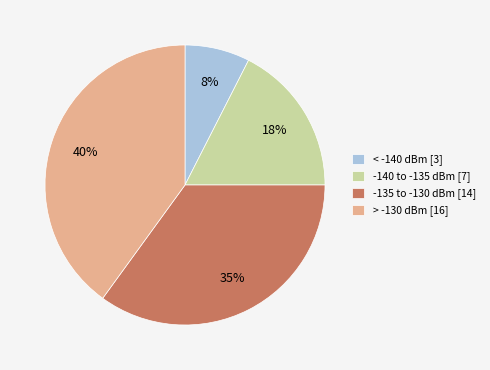

To the nearest percent, what percentage of the pie is -135 to -130 dBm [14]?

35%